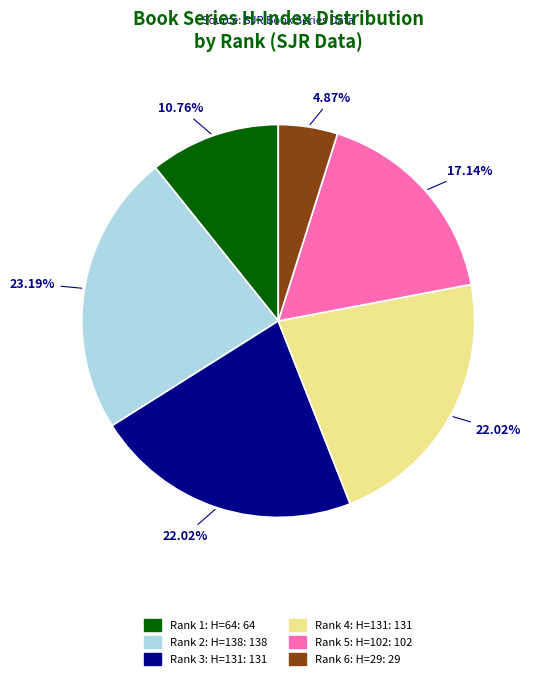

Is there any slice that represents more than half of the pie?

No